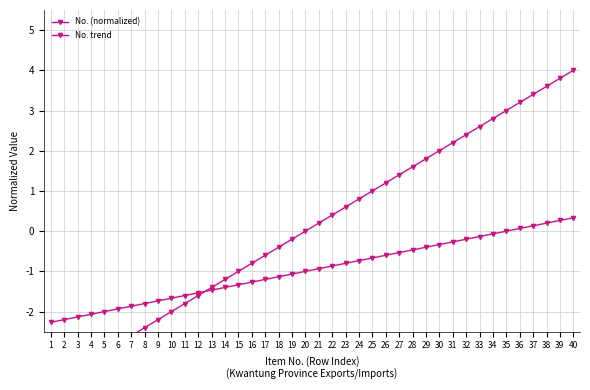

What is the sum of the No. (normalized) values at 10 and 1?

-5.8